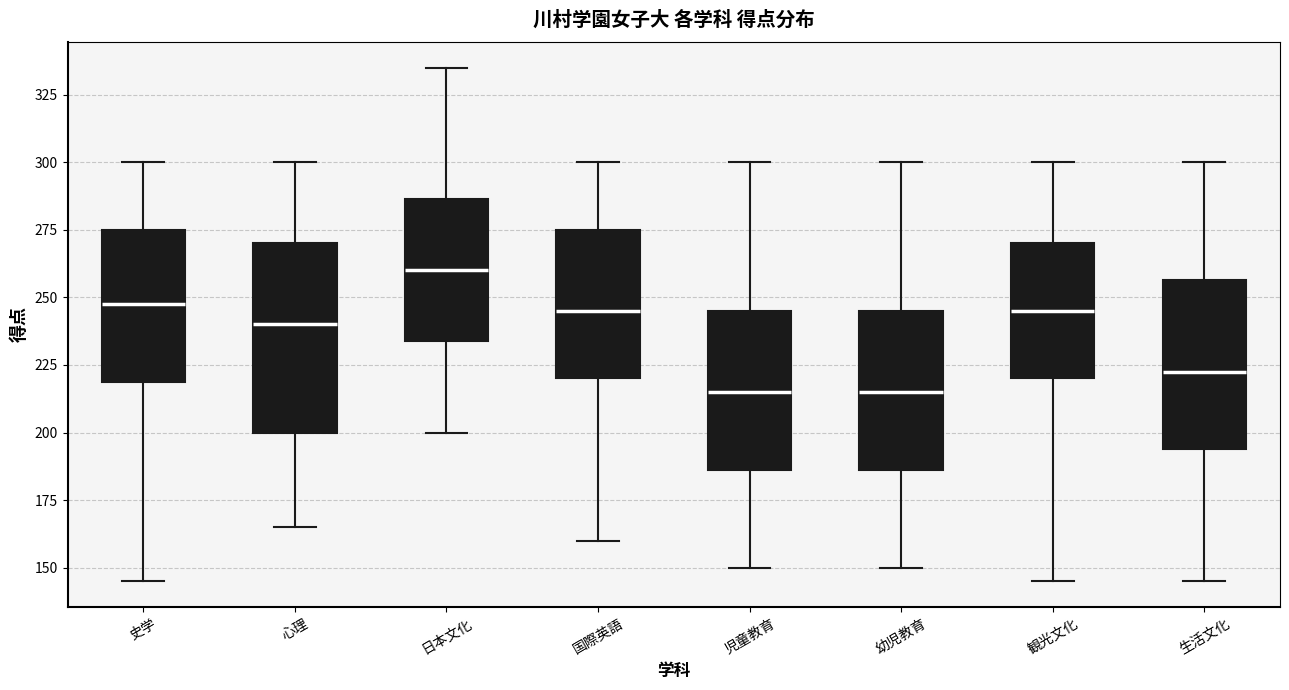

Where is the lower edge of the box for 観光文化 on the y-axis? The values are not printed on the chart, so give them approximately, as read against the axis.

220